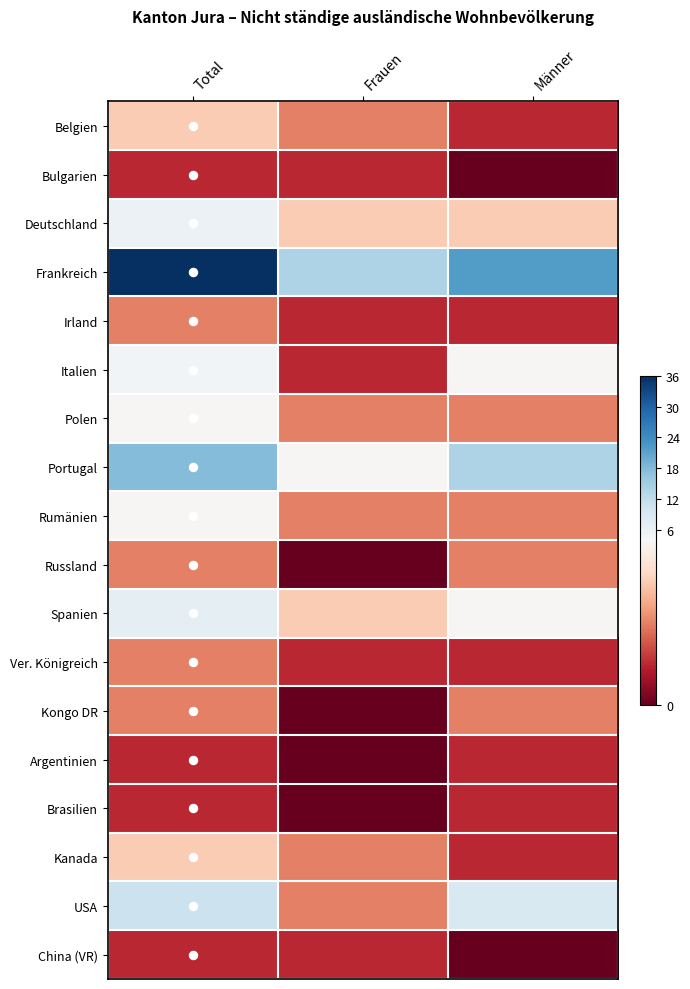

Which series has the widest spread of values?

Frankreich